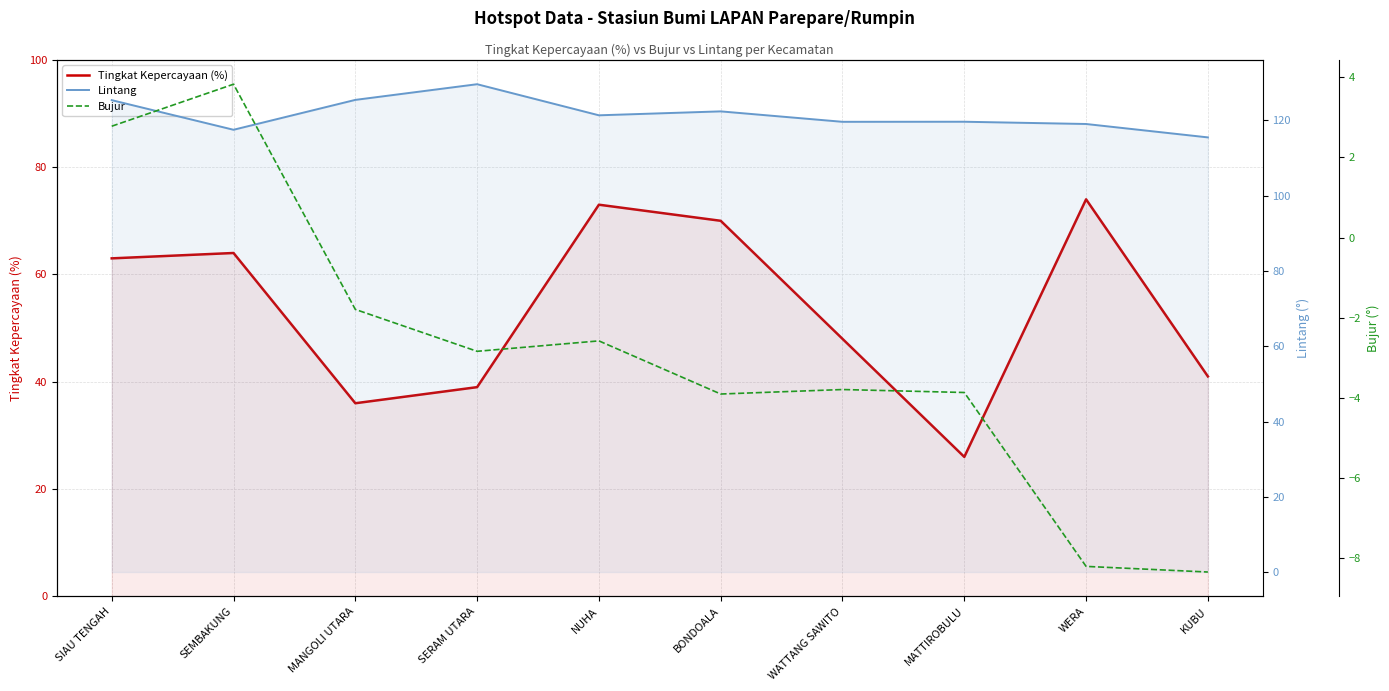

What is the label of the 8th point from the left?

MATTIROBULU